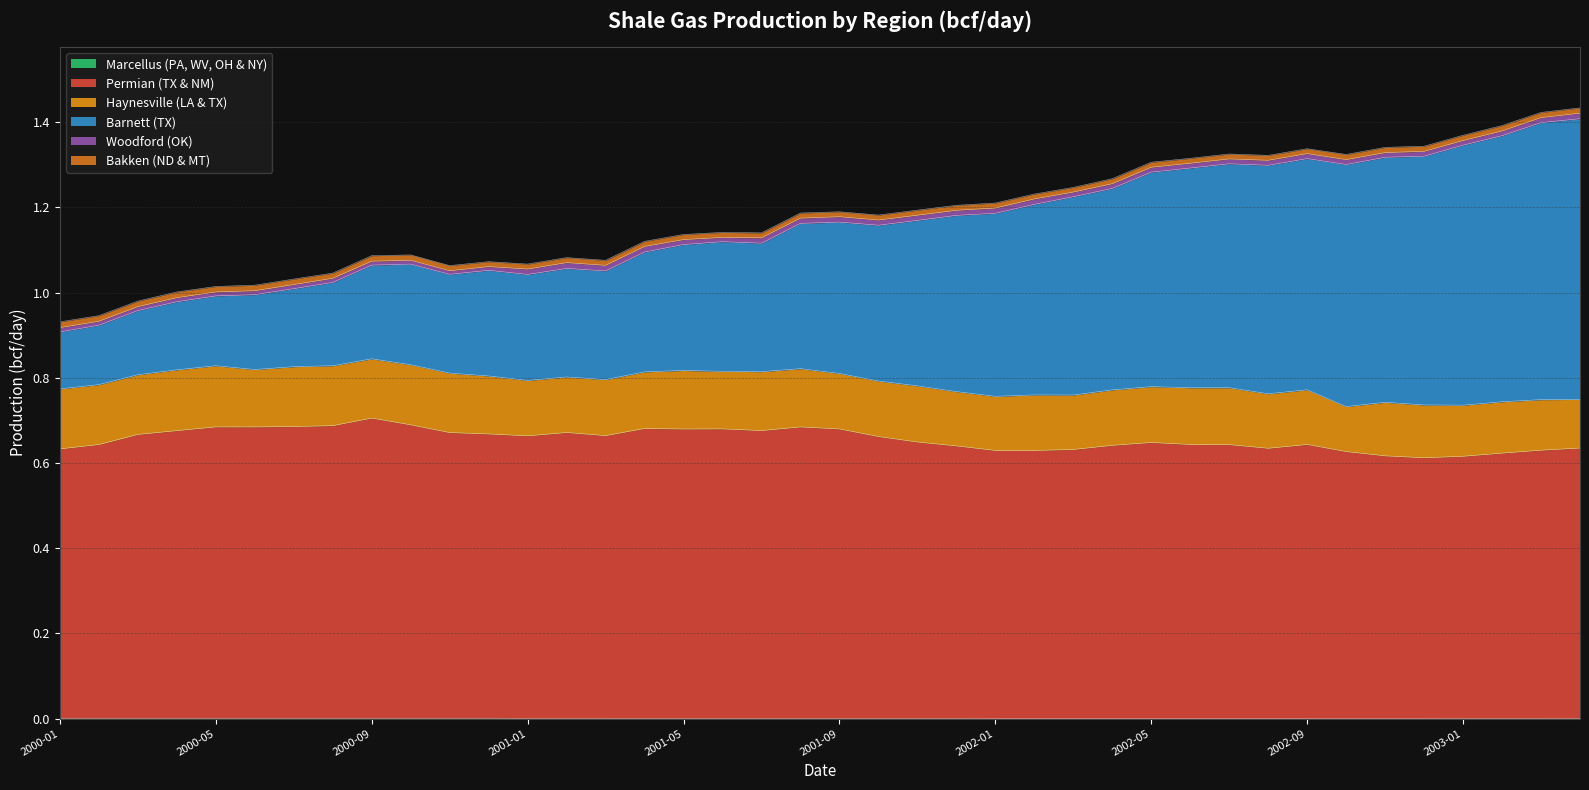

Which series has the largest range (max minus min)?

Barnett (TX)